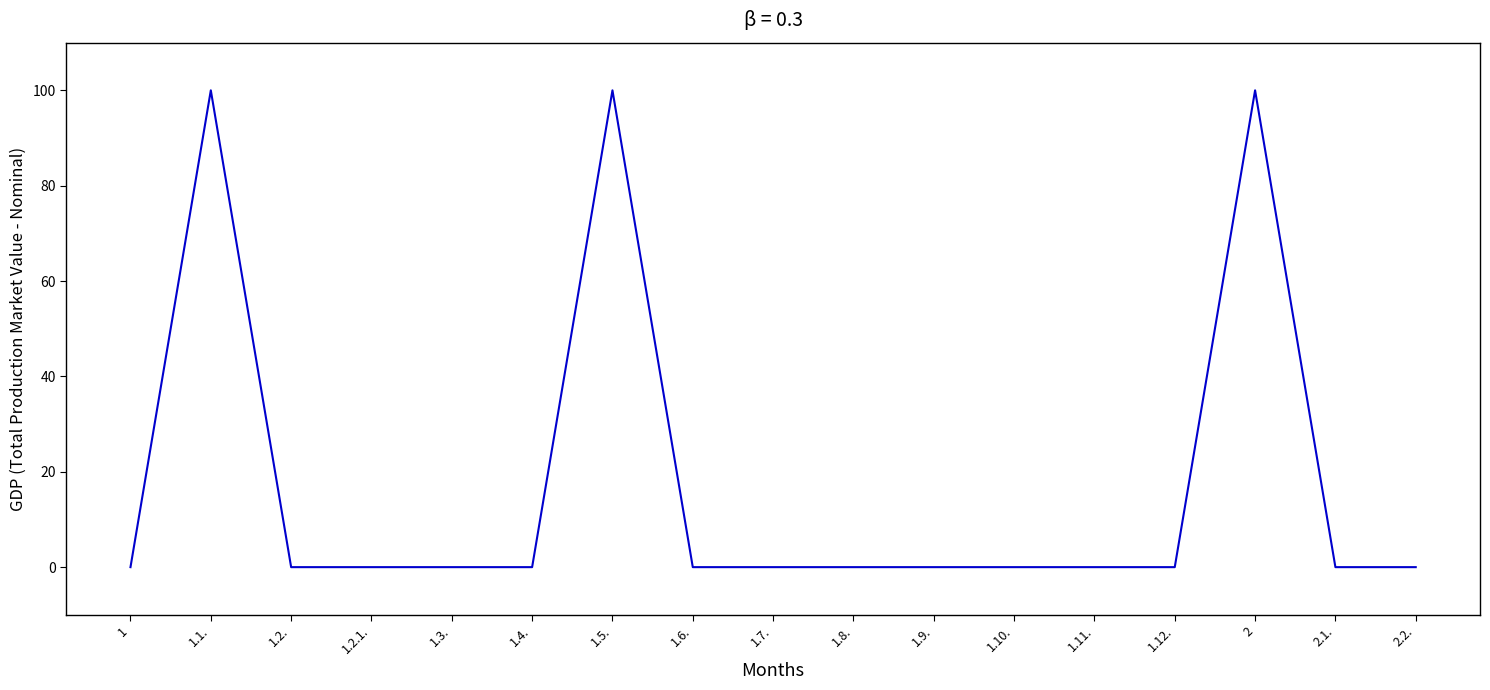

Which has a higher value, 1.6. or 1.1.?

1.1.